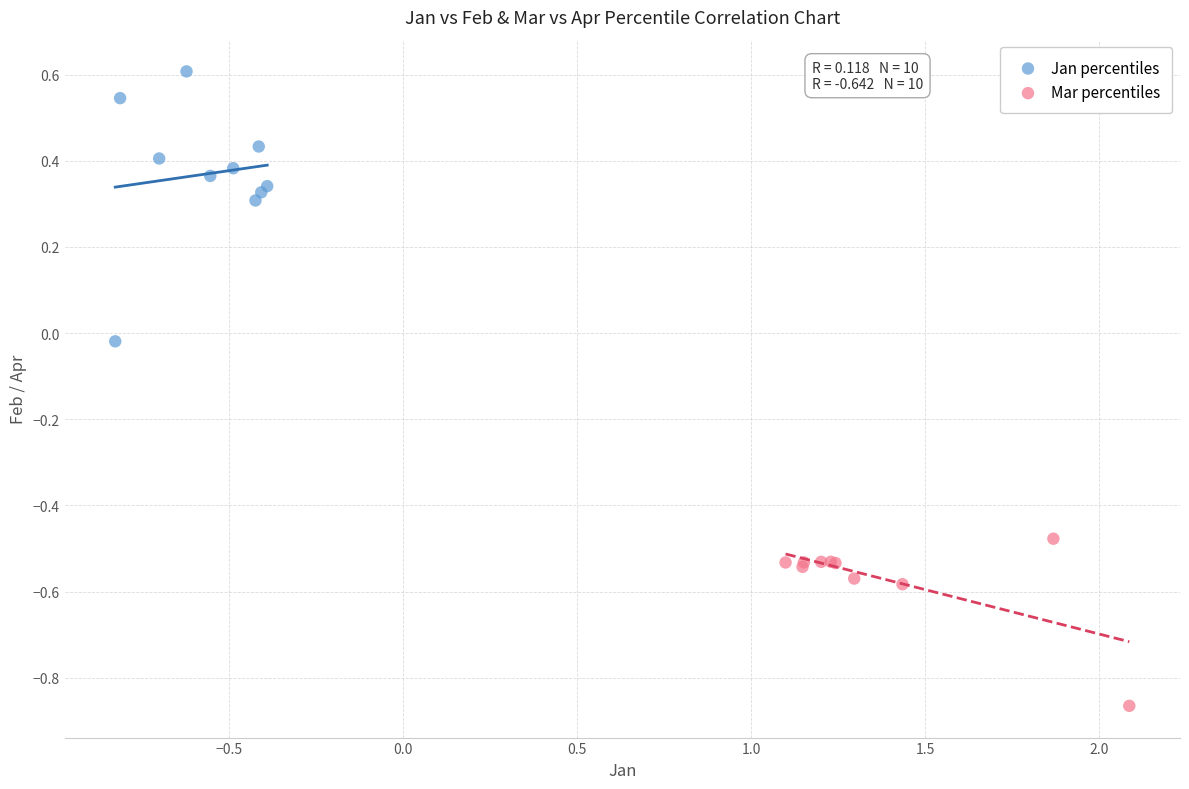

Which series contains the highest Y value?

Jan percentiles